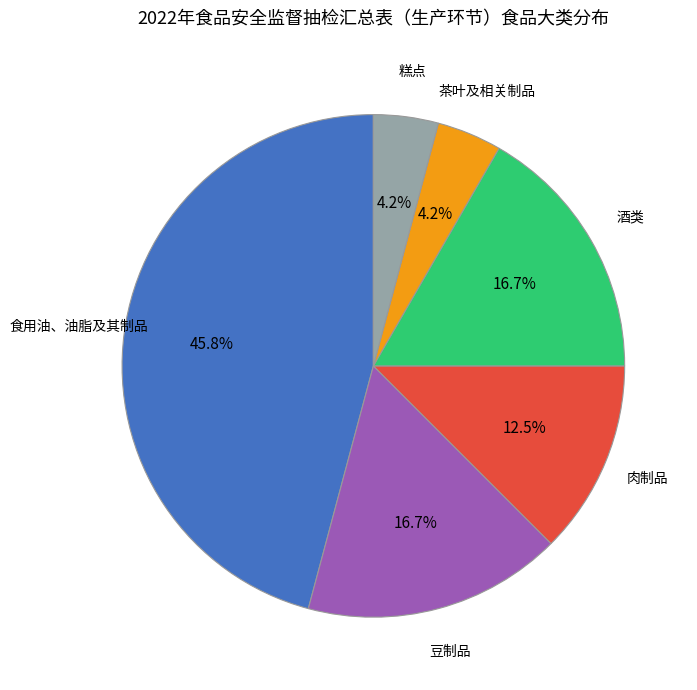

Is there a majority slice in this chart?

No